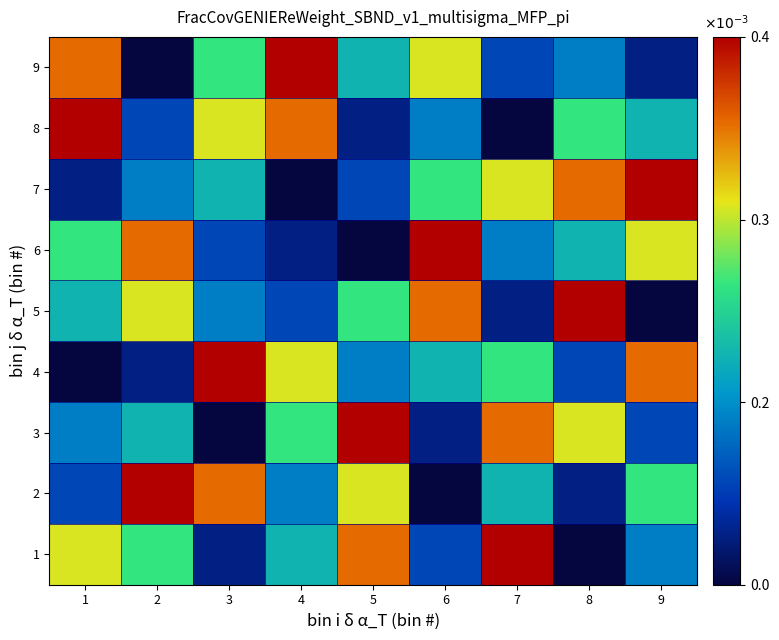

Reading left to right, list all the values displayed in this chart.

1: 1=0.0	2=0.0	3=0.0	4=0.0	5=0.0	6=0.0	7=0.0	8=0.0	9=0.0
2: 1=0.0	2=0.0	3=0.0	4=0.0	5=0.0	6=0.0	7=0.0	8=0.0	9=0.0
3: 1=0.0	2=0.0	3=0.0	4=0.0	5=0.0	6=0.0	7=0.0	8=0.0	9=0.0
4: 1=0.0	2=0.0	3=0.0	4=0.0	5=0.0	6=0.0	7=0.0	8=0.0	9=0.0
5: 1=0.0	2=0.0	3=0.0	4=0.0	5=0.0	6=0.0	7=0.0	8=0.0	9=0.0
6: 1=0.0	2=0.0	3=0.0	4=0.0	5=0.0	6=0.0	7=0.0	8=0.0	9=0.0
7: 1=0.0	2=0.0	3=0.0	4=0.0	5=0.0	6=0.0	7=0.0	8=0.0	9=0.0
8: 1=0.0	2=0.0	3=0.0	4=0.0	5=0.0	6=0.0	7=0.0	8=0.0	9=0.0
9: 1=0.0	2=0.0	3=0.0	4=0.0	5=0.0	6=0.0	7=0.0	8=0.0	9=0.0